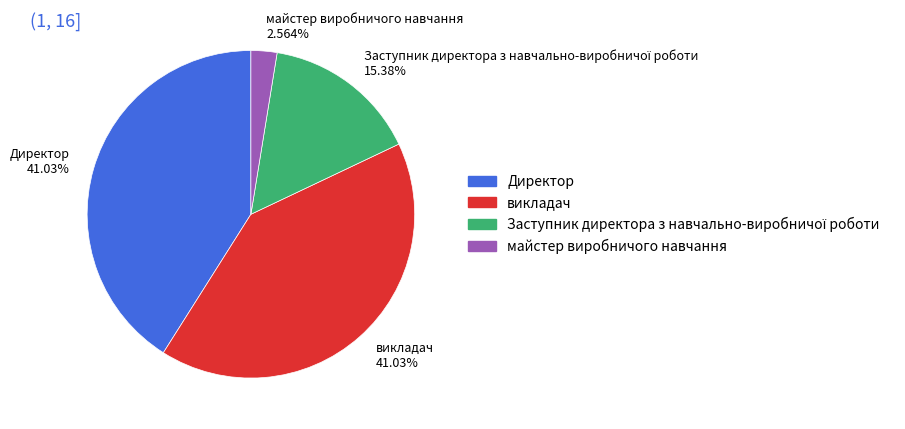

Between майстер виробничого навчання and Директор, which is larger?

Директор